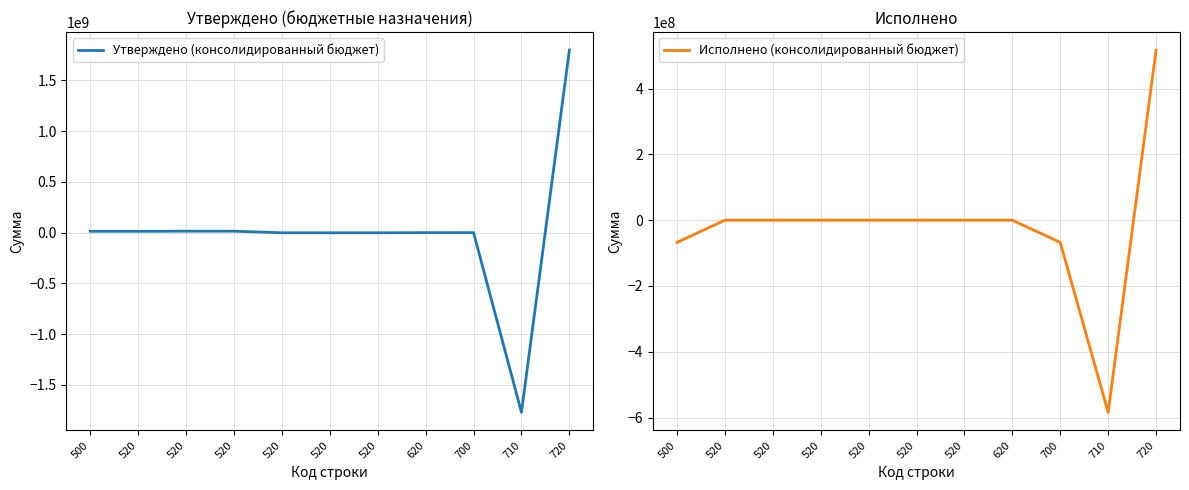

True or false: Утверждено (консолидированный бюджет) and Исполнено (консолидированный бюджет) cross at least once.

True